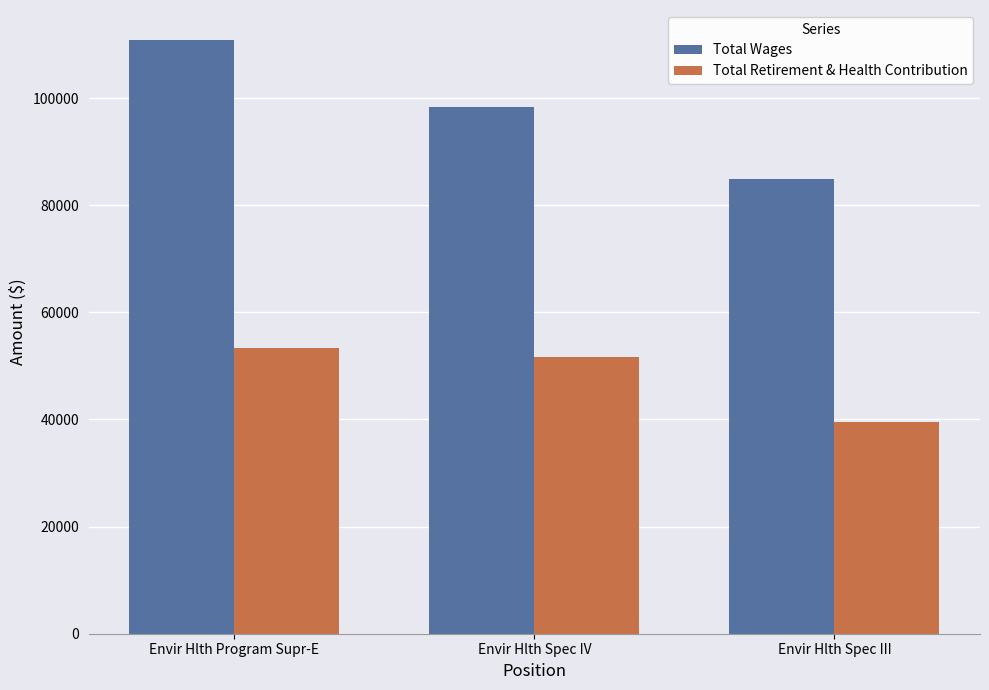

Reading left to right, list all the values displayed in this chart.

Total Wages: Envir Hlth Program Supr-E=110890	Envir Hlth Spec IV=98326	Envir Hlth Spec III=84841
Total Retirement & Health Contribution: Envir Hlth Program Supr-E=53318	Envir Hlth Spec IV=51716	Envir Hlth Spec III=39496